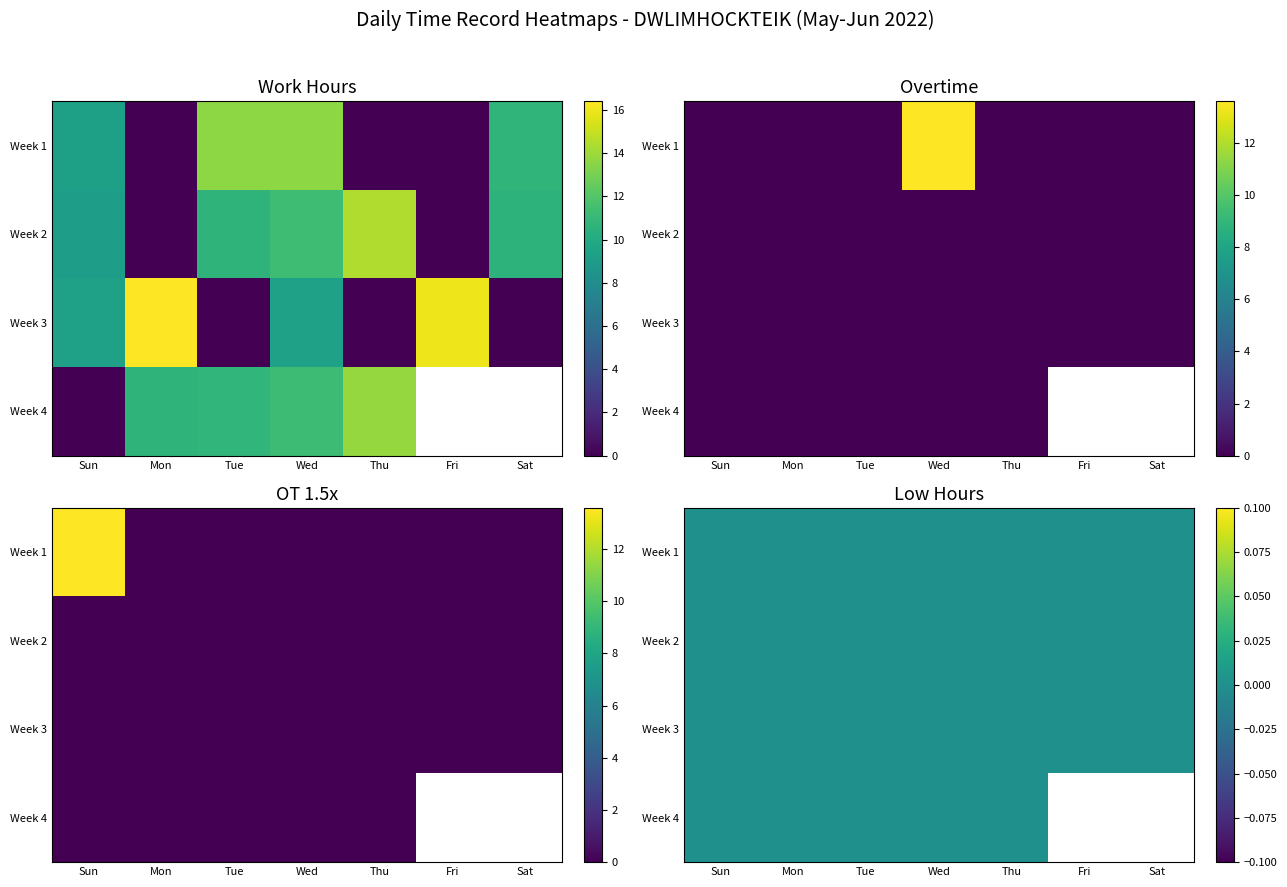

Where is Low nearest to the value 0?

29-Sun